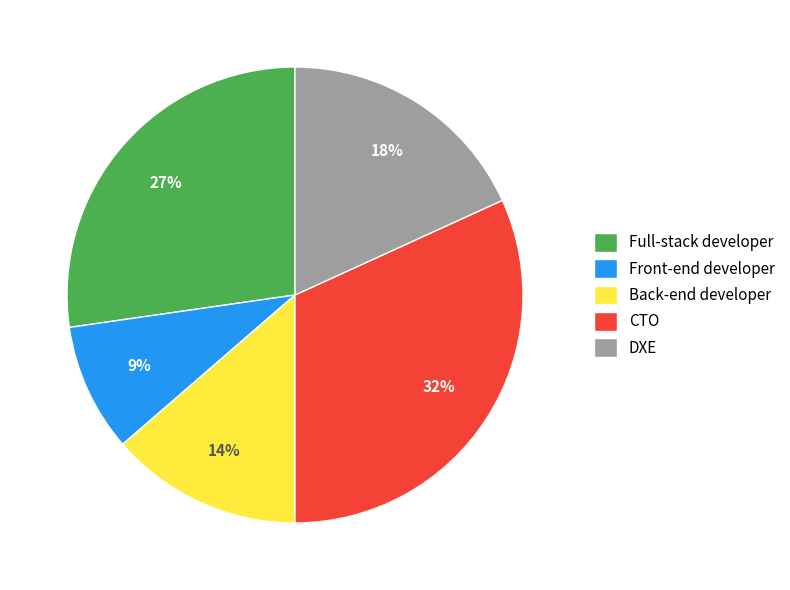

Combined, do DXE and Full-stack developer account for over 50%?

No